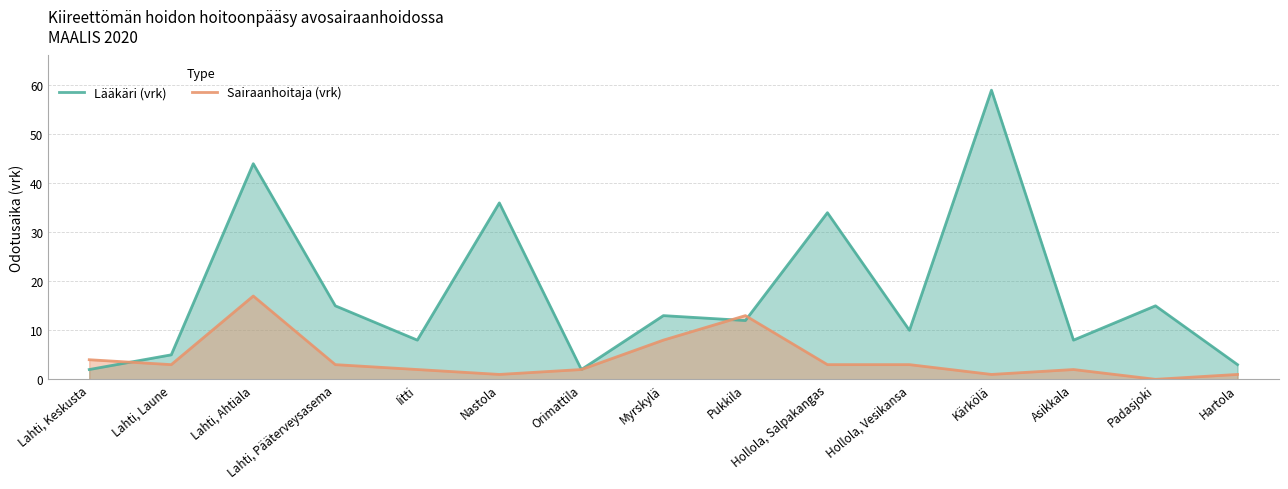

What are all the series names shown in the legend?

Lääkäri (vrk), Sairaanhoitaja (vrk)